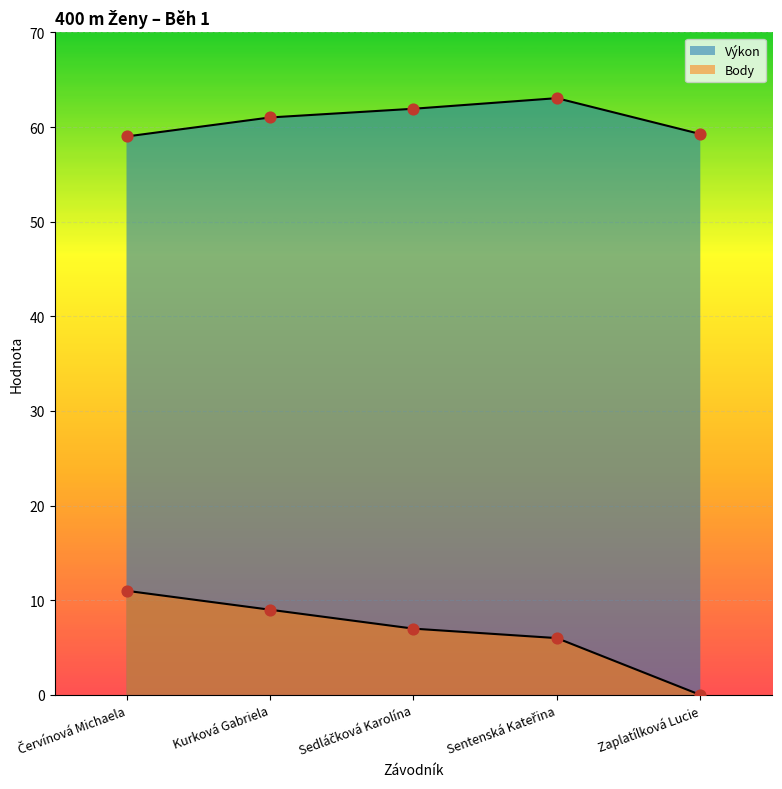

At how many categories does at least one series exceed 23?

5